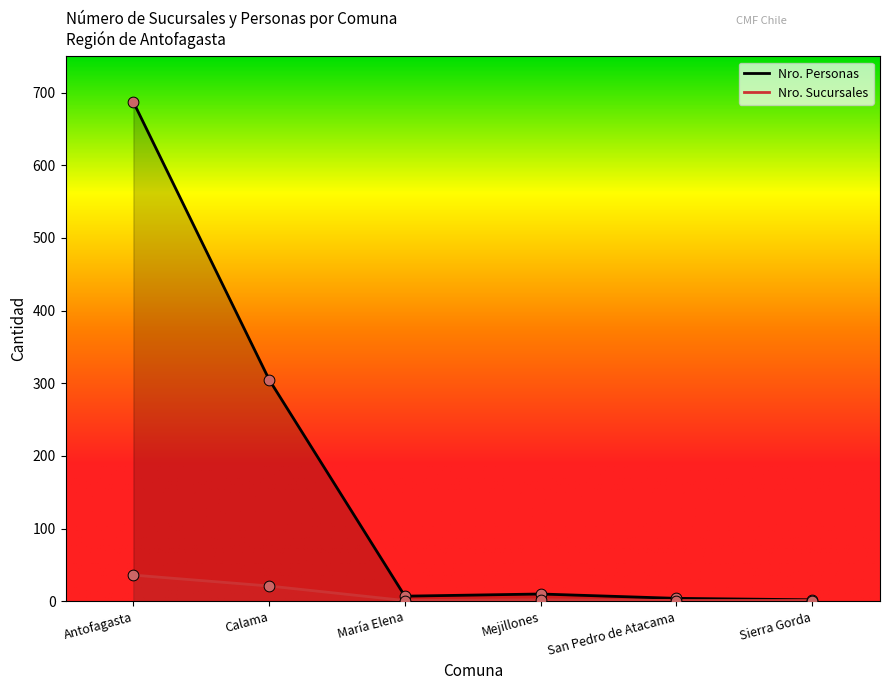

Which series reaches the maximum Y coordinate?

Nro. Personas